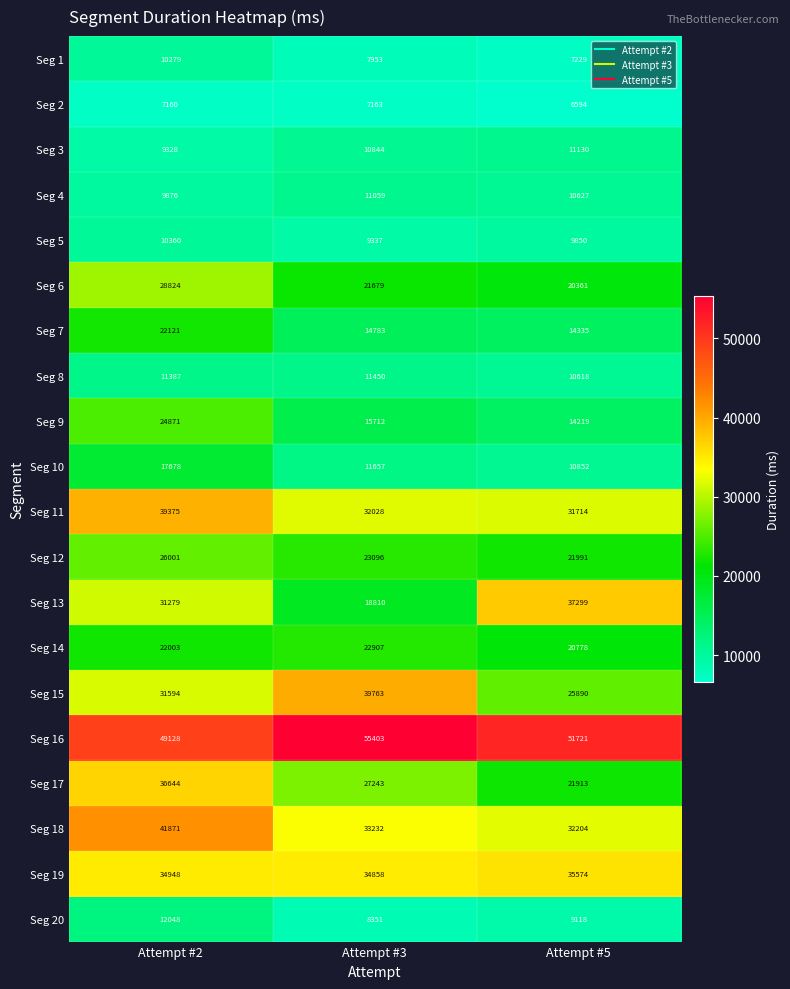

What is the greatest value displayed?

55403